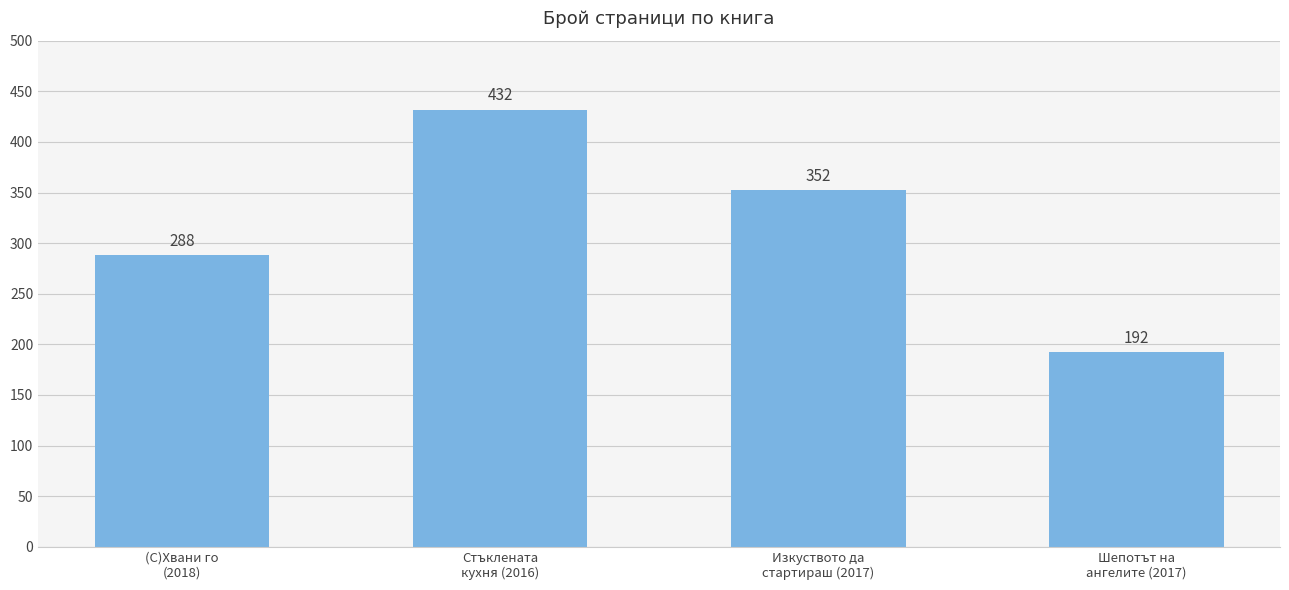

What is the value of the 2nd bar from the left?

432